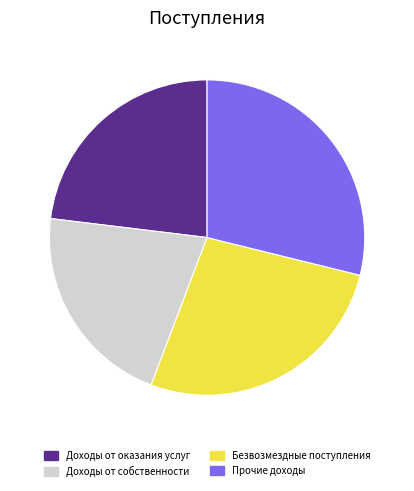

Does any single category account for the majority?

No